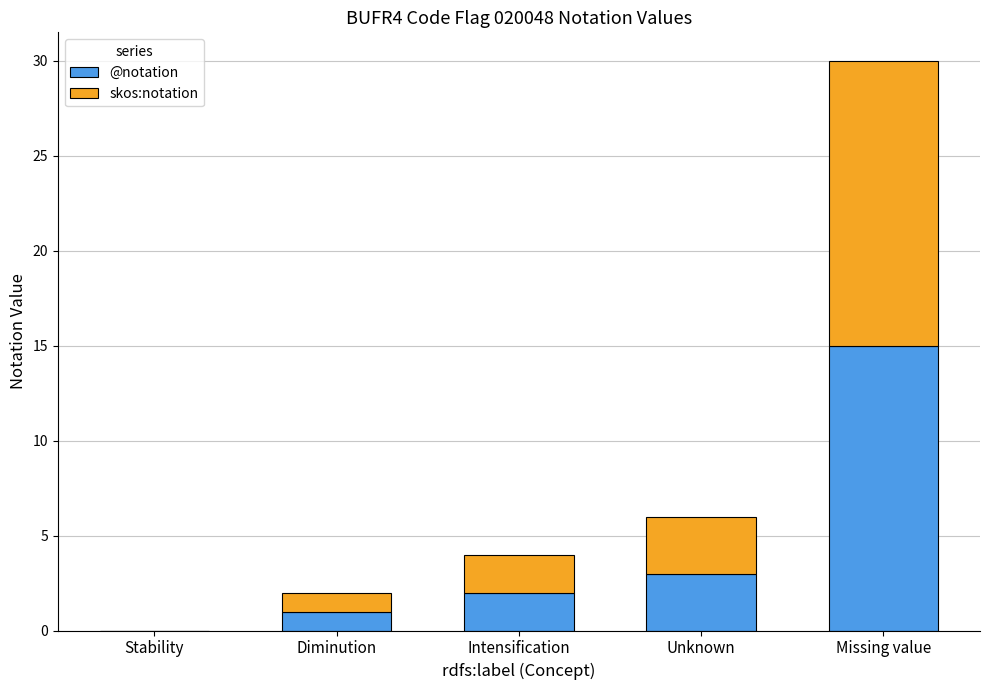

At which category is the sum across all series the highest?

Missing value